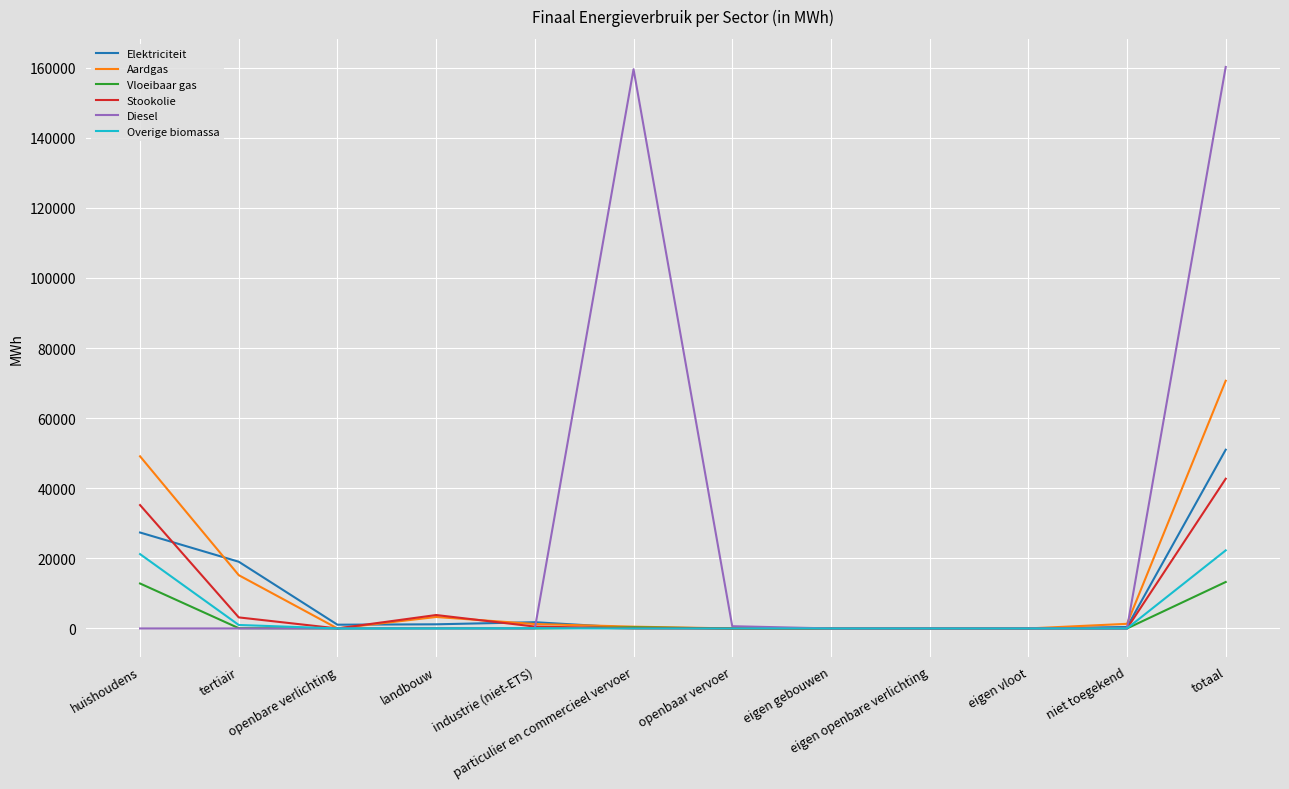

Which series has the largest total across all categories?

Diesel